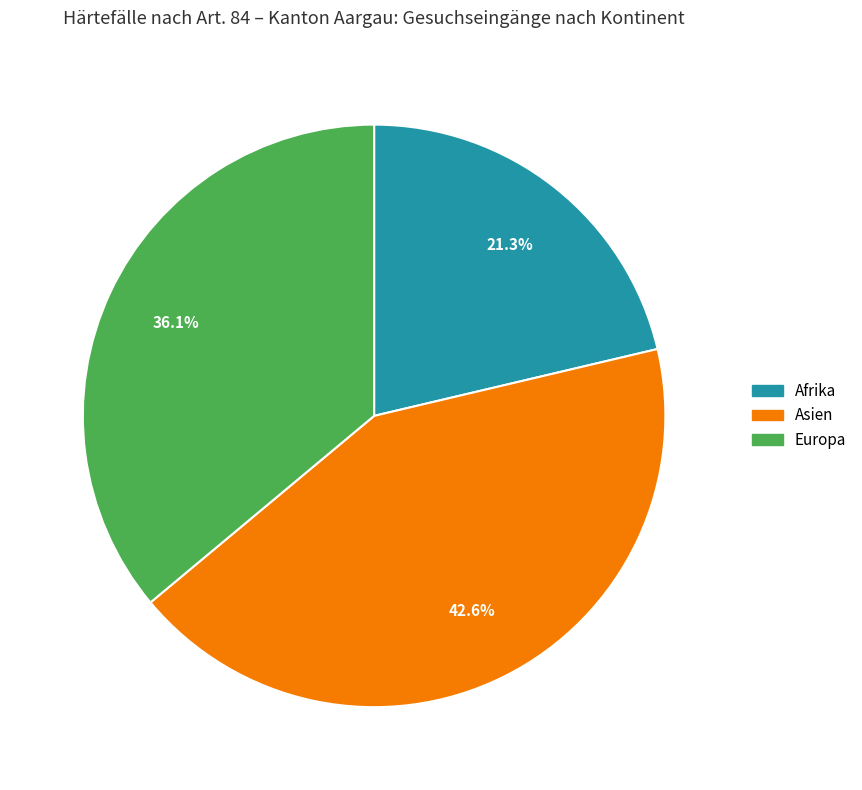

Is there a majority slice in this chart?

No